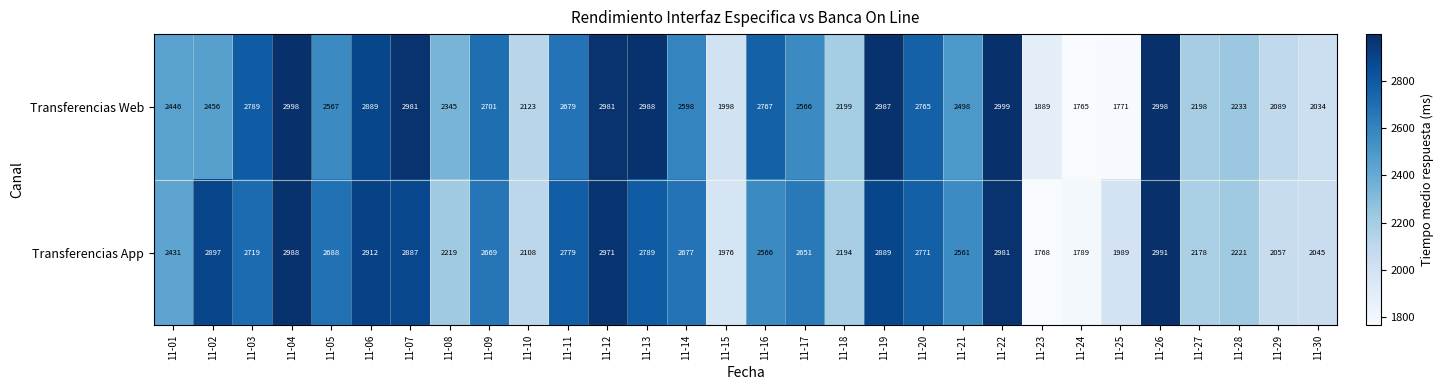

What is the difference between the Transferencias Web values at 11-04 and 11-27?

800